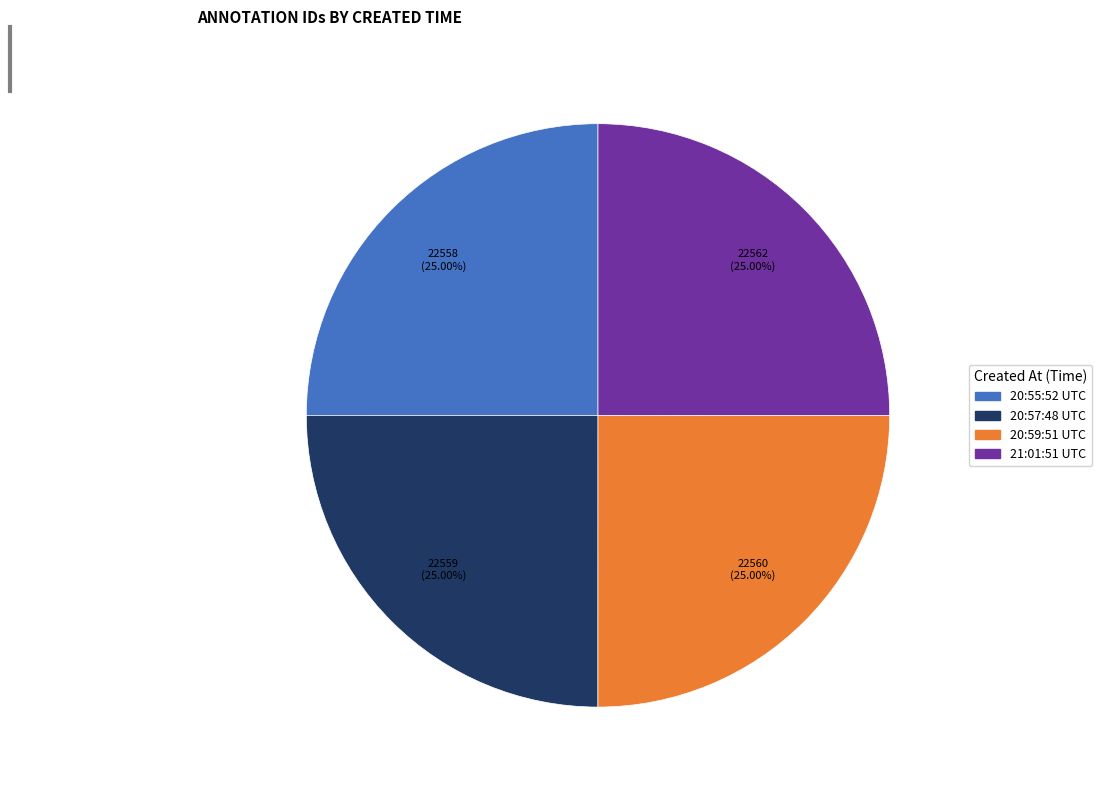

Does 20:59:51 UTC account for over 50% of the chart?

No